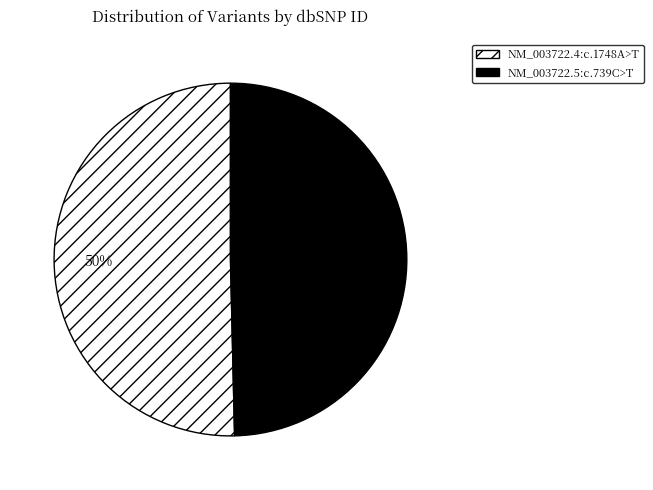

True or false: NM_003722.5:c.739C>T accounts for 35% of the total.

False